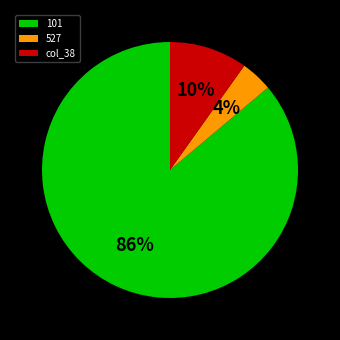

Rank the categories by value from lowest to highest.

527, col_38, 101